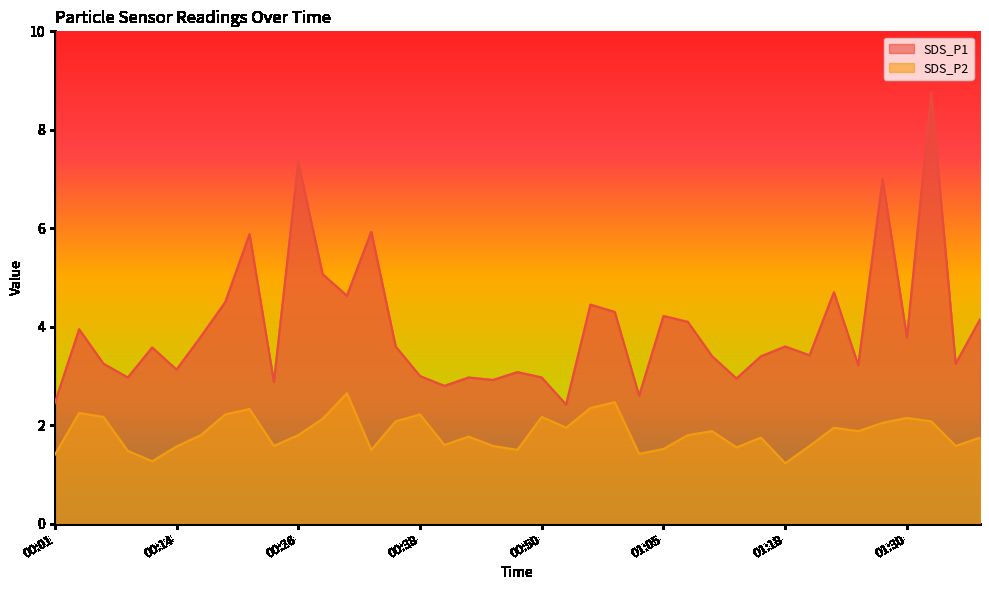

At 00:04, list the series in order from largest to smallest.

SDS_P1, SDS_P2